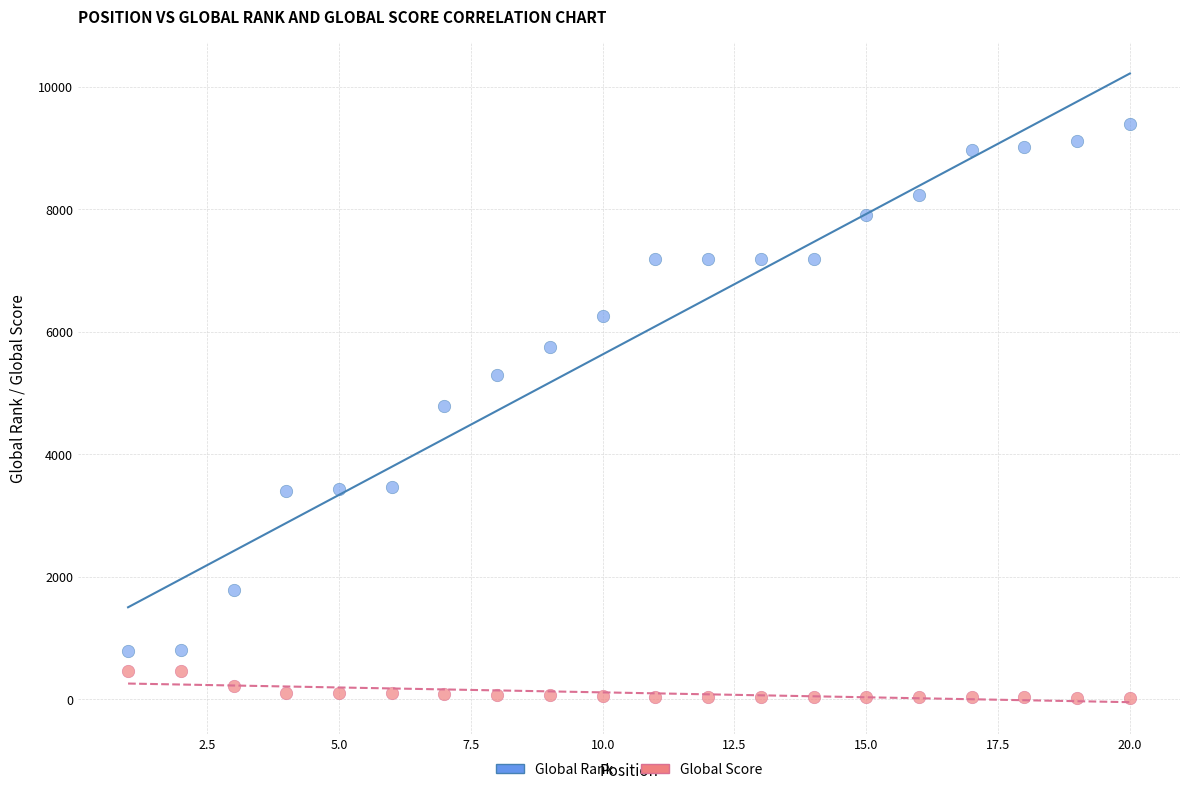

Which series has the widest spread of Y values?

Global Rank